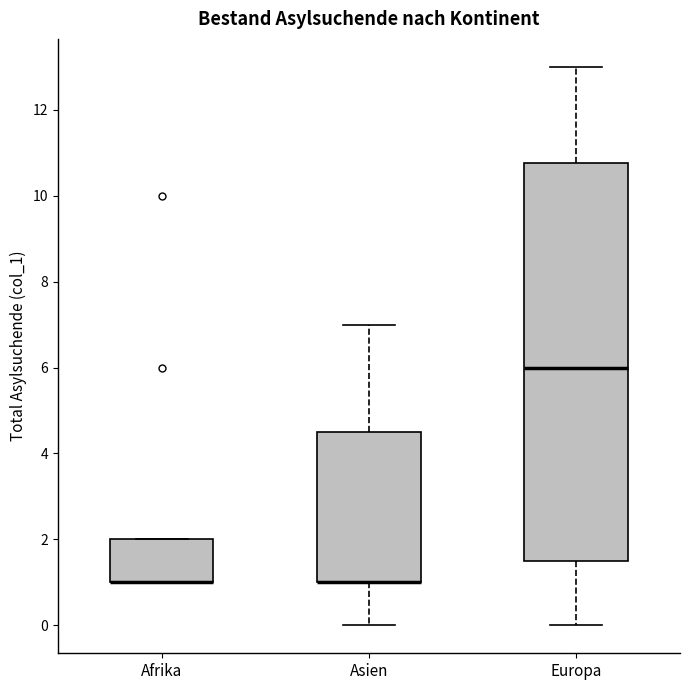

Reading left to right, transcribe this box plot: for each box, give where its median line is, the range the box spans, and where its two whiskers end, as read against the y-axis. The values are not printed on the chart, so give them approximately, as read against the axis.

Afrika: median 1.0 (drawn on the box's lower edge), box 1.0 to 2.0, whiskers 1.0 to 2.0
Asien: median 1.0 (drawn on the box's lower edge), box 1.0 to 4.6, whiskers 0.0 to 7.0
Europa: median 6.0, box 1.6 to 10.8, whiskers 0.0 to 13.0